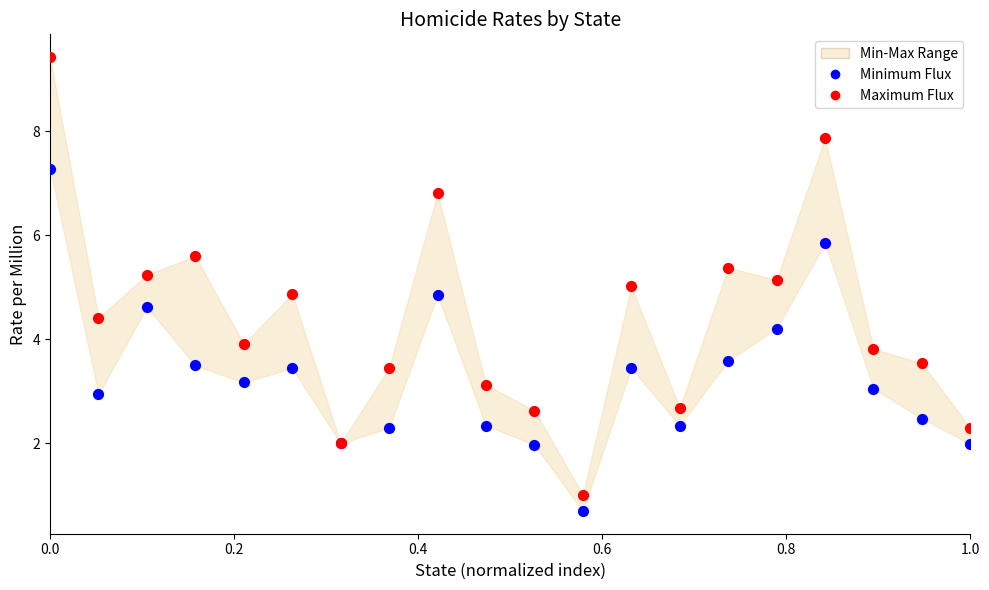

What is the X range (max minus min) for the scatter plot?

1.0